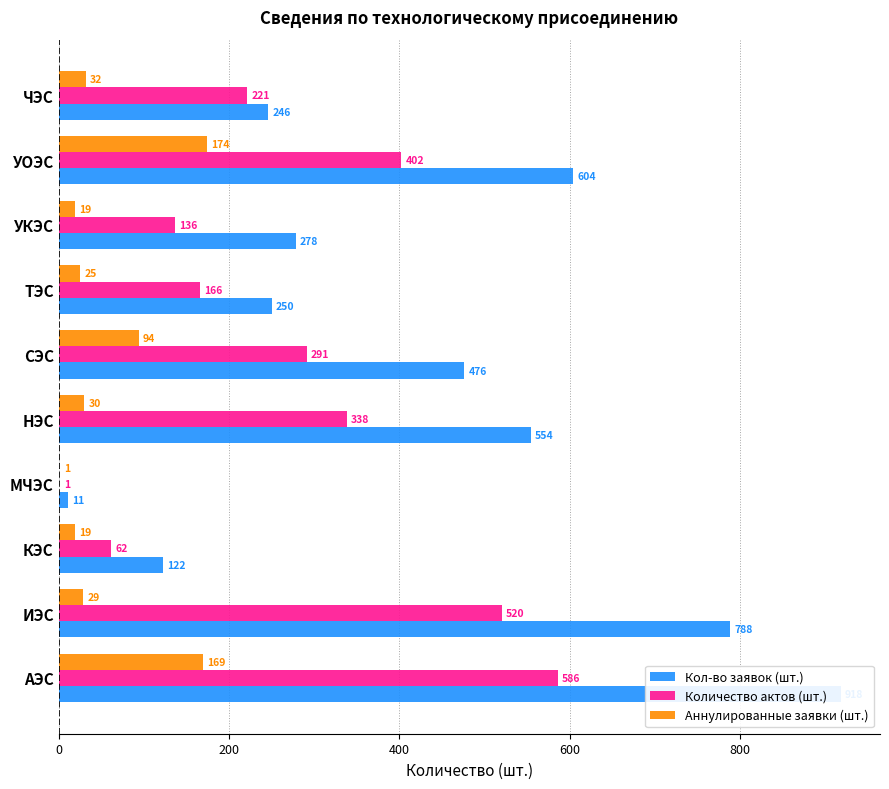

What is the sum of all Кол-во заявок (шт.) values?

4247